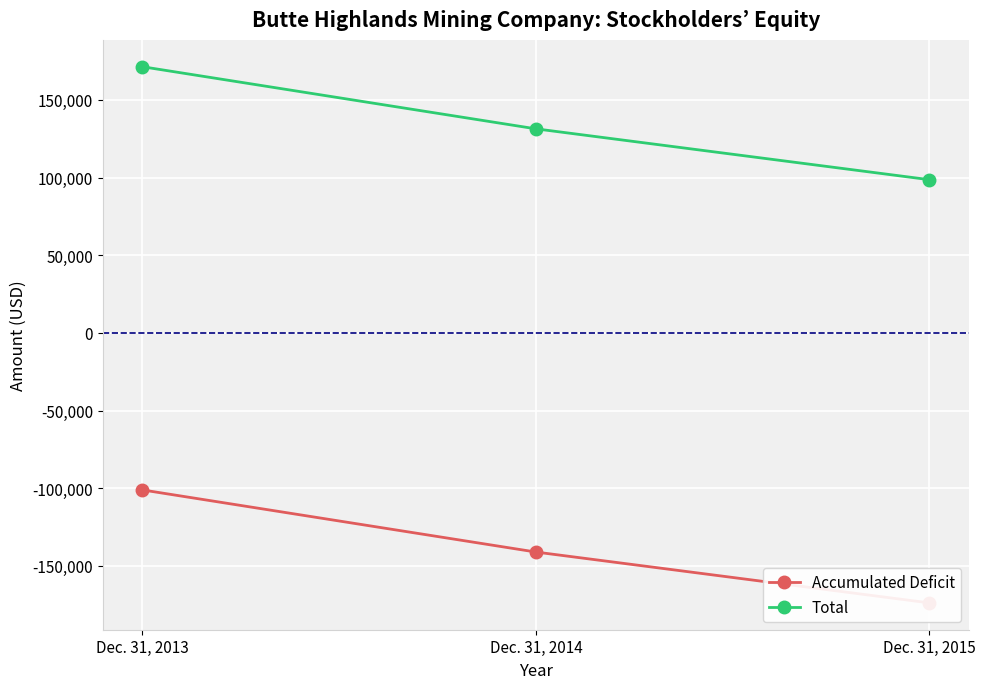

What is the spread (max minus min) of values at Dec. 31, 2014?

272451